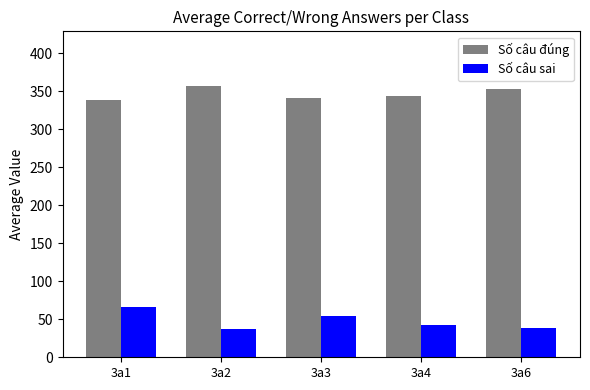

True or false: Số câu đúng has a value of 480.5 at 3a3.

False